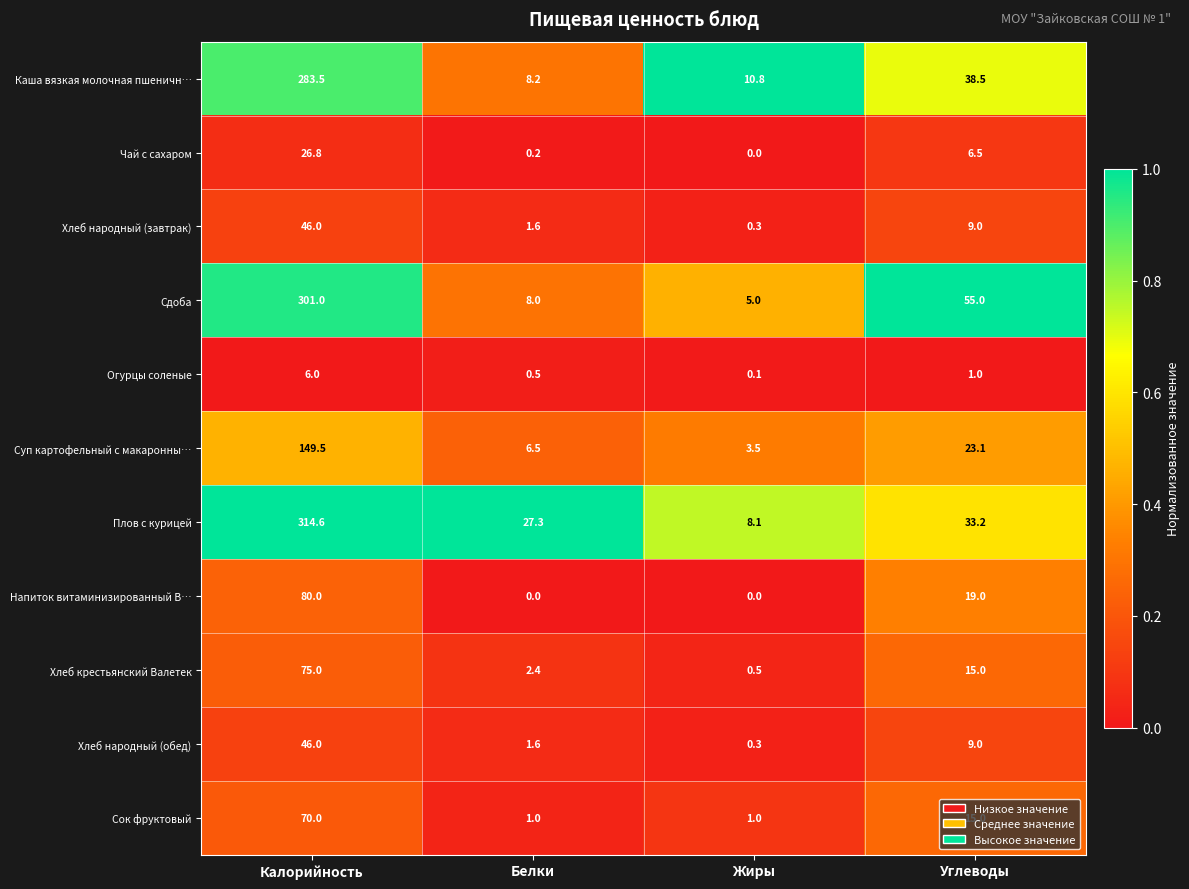

At which label does Сдоба first exceed 55?

Калорийность